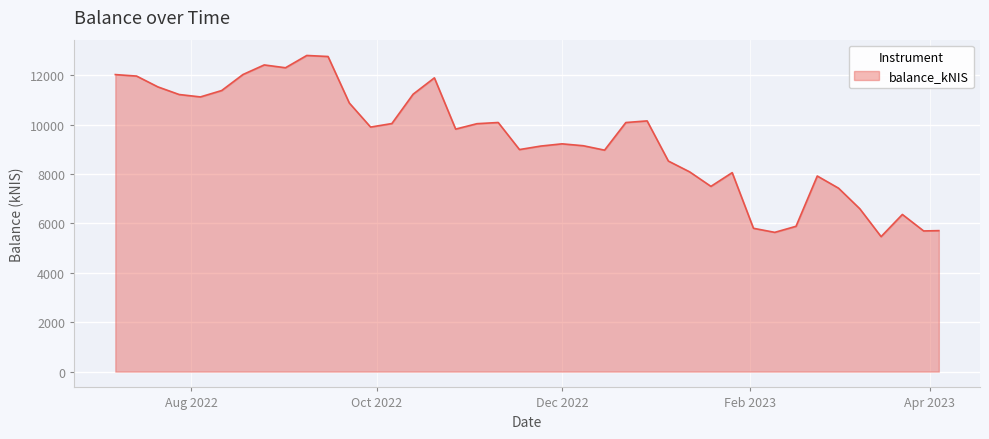

What is the maximum value shown in the chart?

12801.9